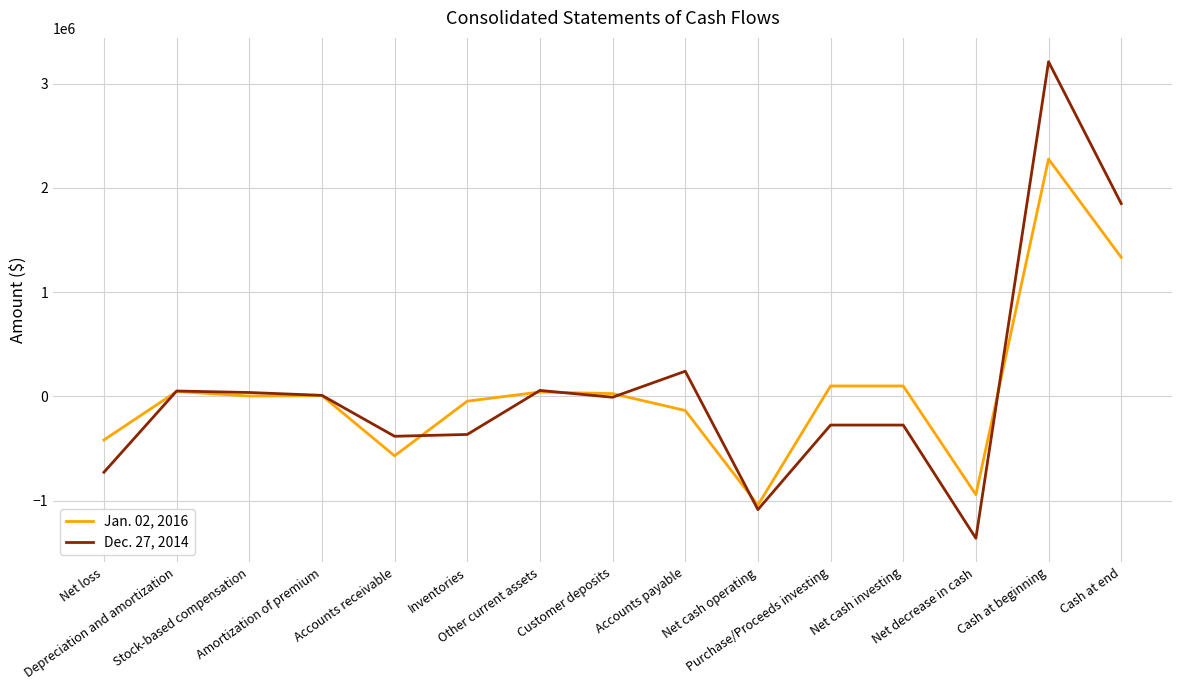

What value does the Dec. 27, 2014 series have at Stock-based compensation?

37295